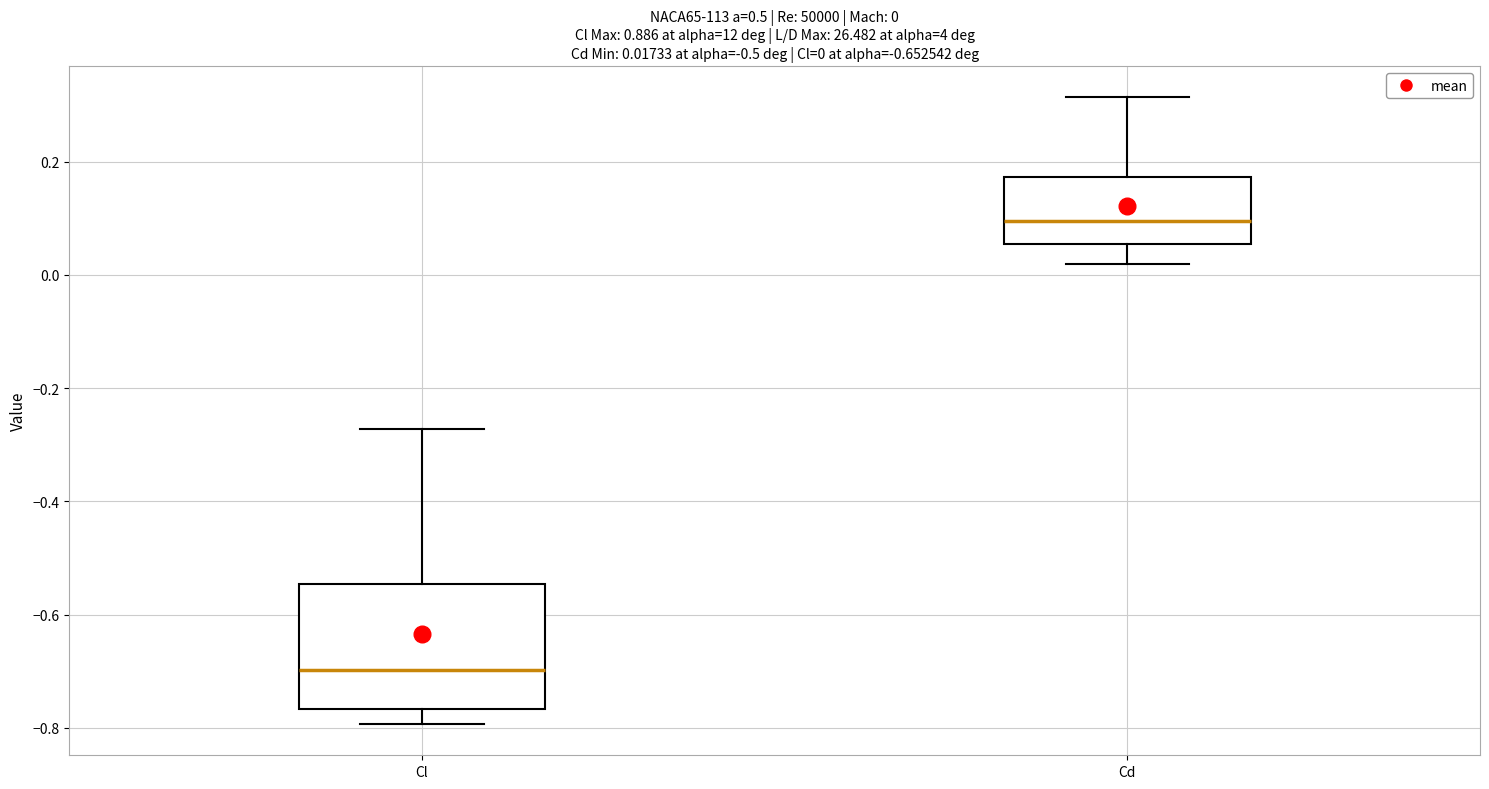

Comparing the boxes themselves (not the whiskers), which one is the tallest?

Cl